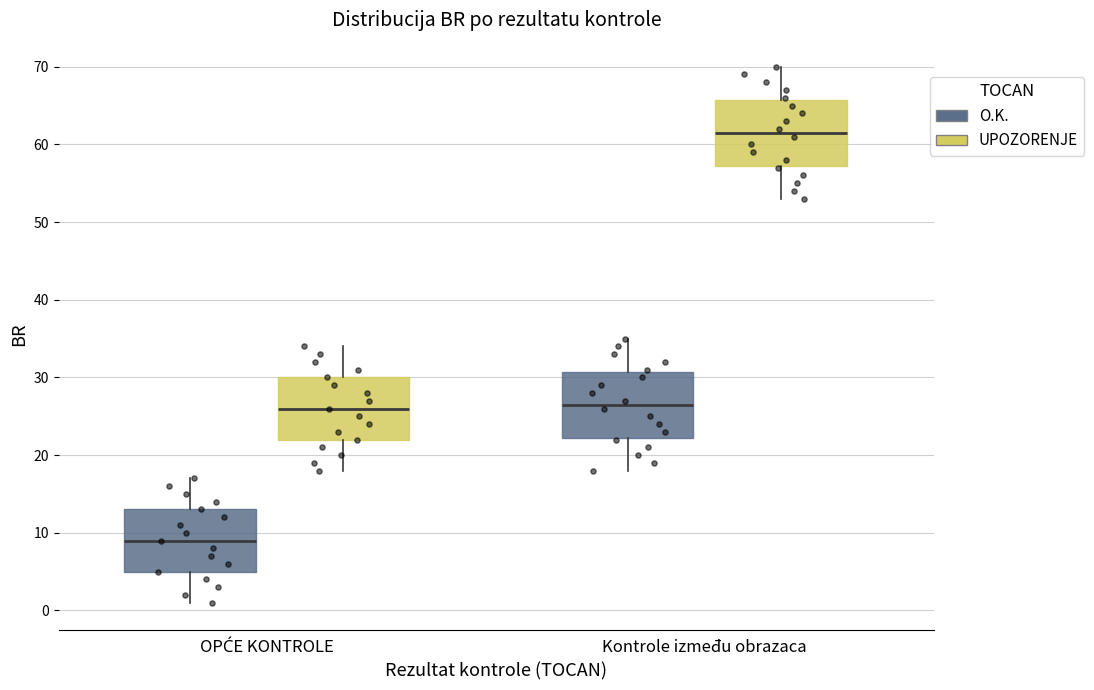

Which box's median line is the lowest?

OPĆE KONTROLE (O.K.)